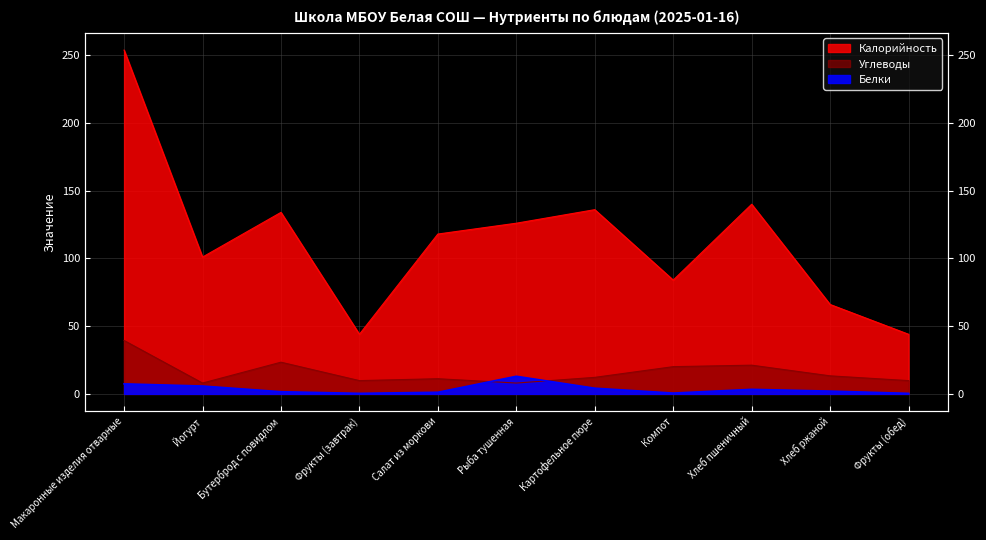

What value does the Калорийность series have at Макаронные изделия отварные?

253.8